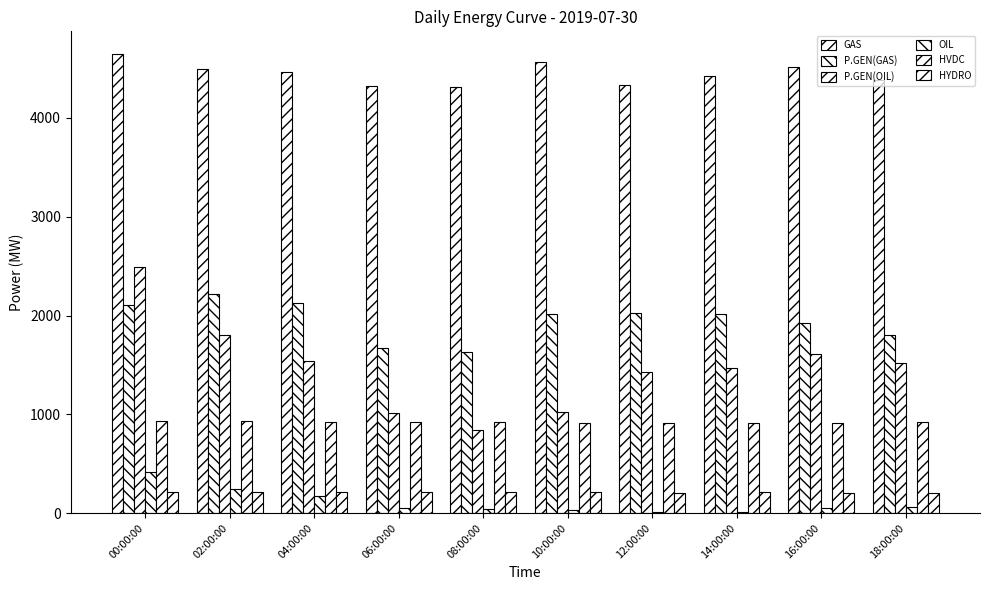

Which category has the lowest value across all series?

12:00:00